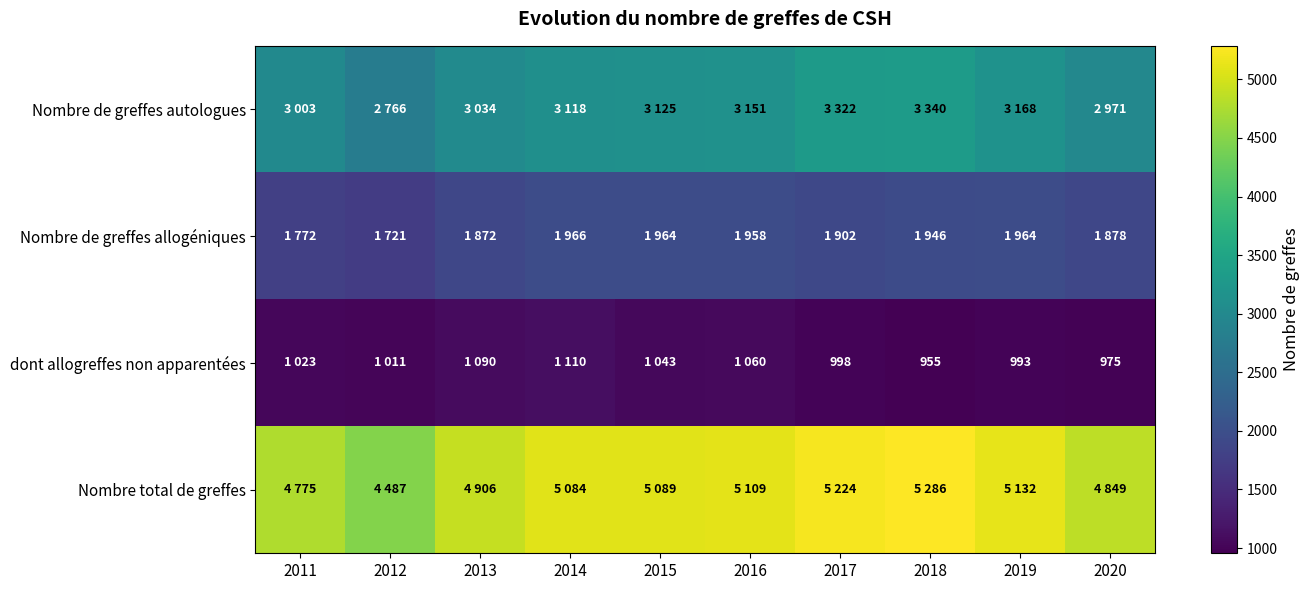

The Nombre total de greffes series shows 5224 at 2017. True or false?

True